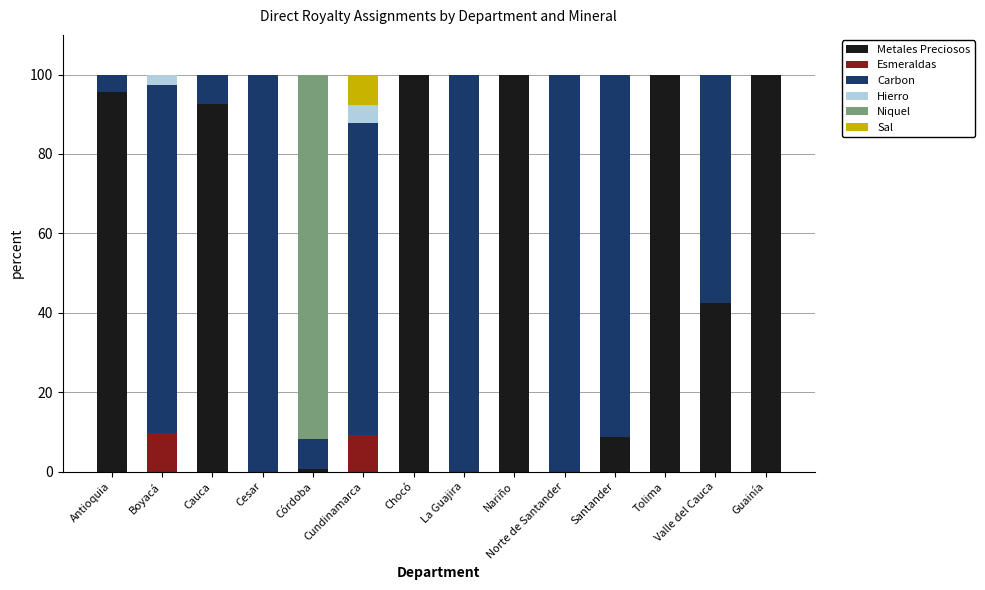

The value of Metales Preciosos at Valle del Cauca is 56.3. True or false?

False